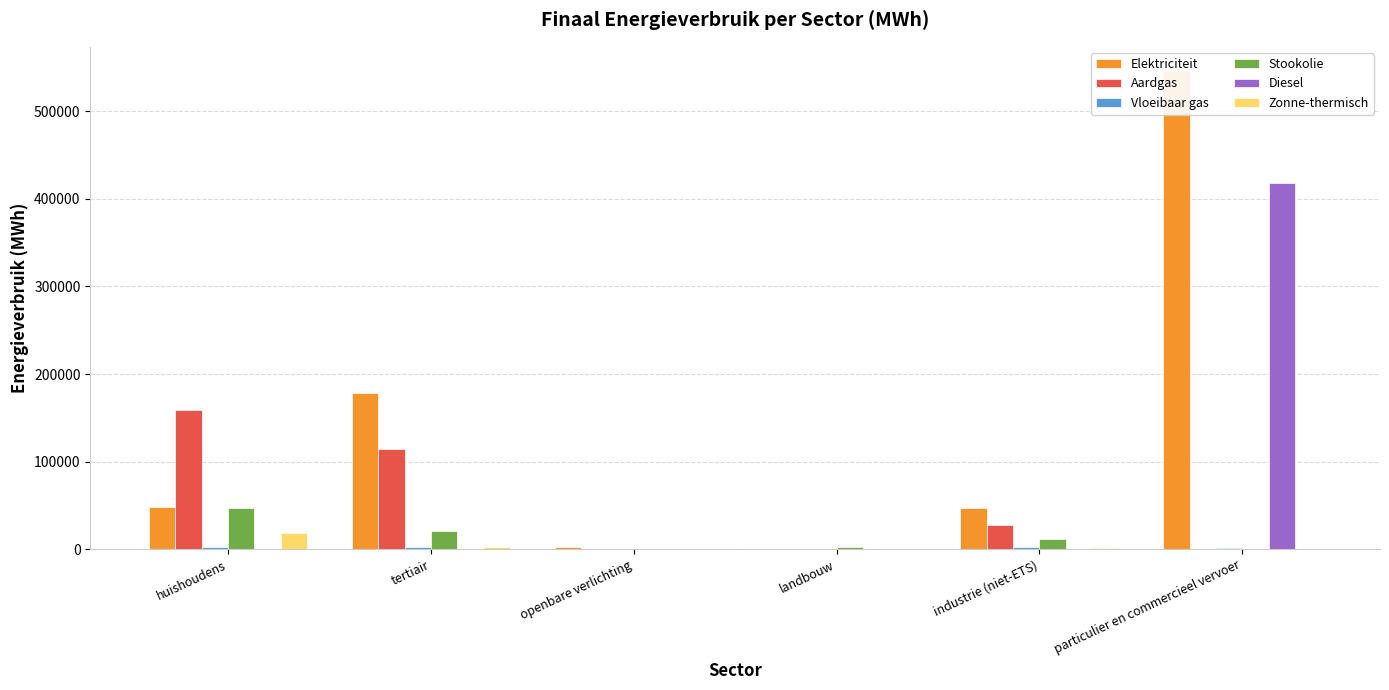

How many data points does each series have?

6